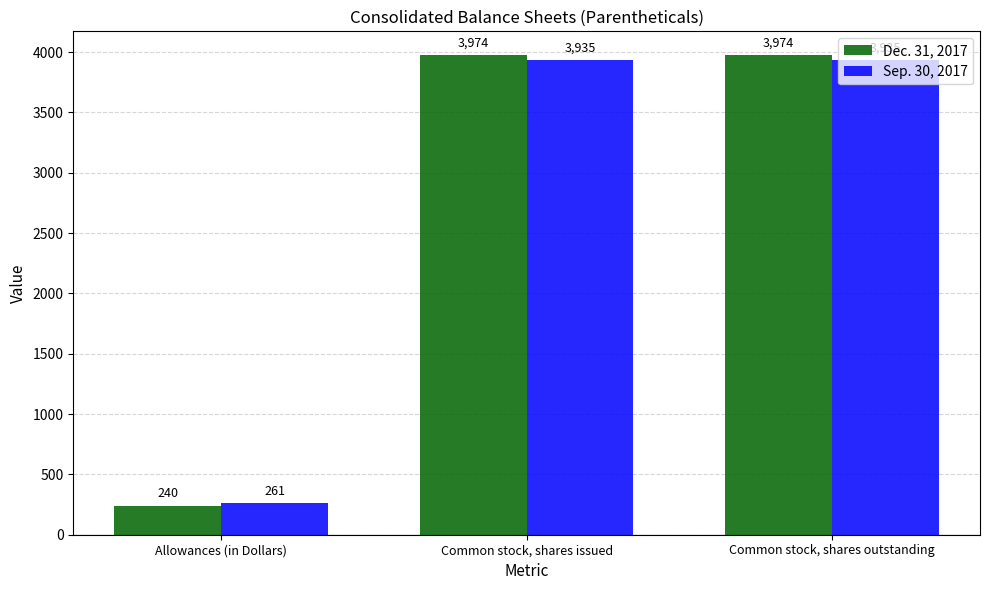

How many bars are there in total?

6